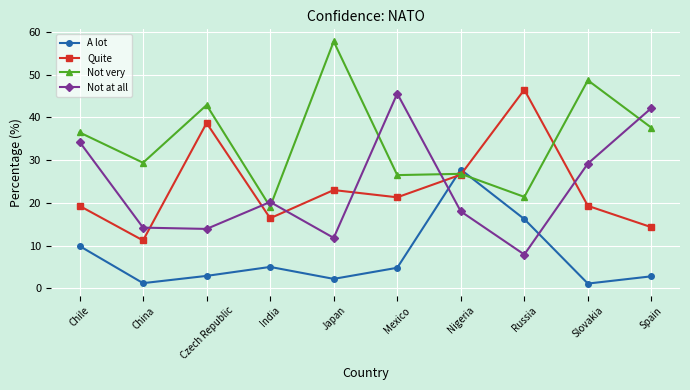

What is the spread (max minus min) of values at Mexico?

40.8